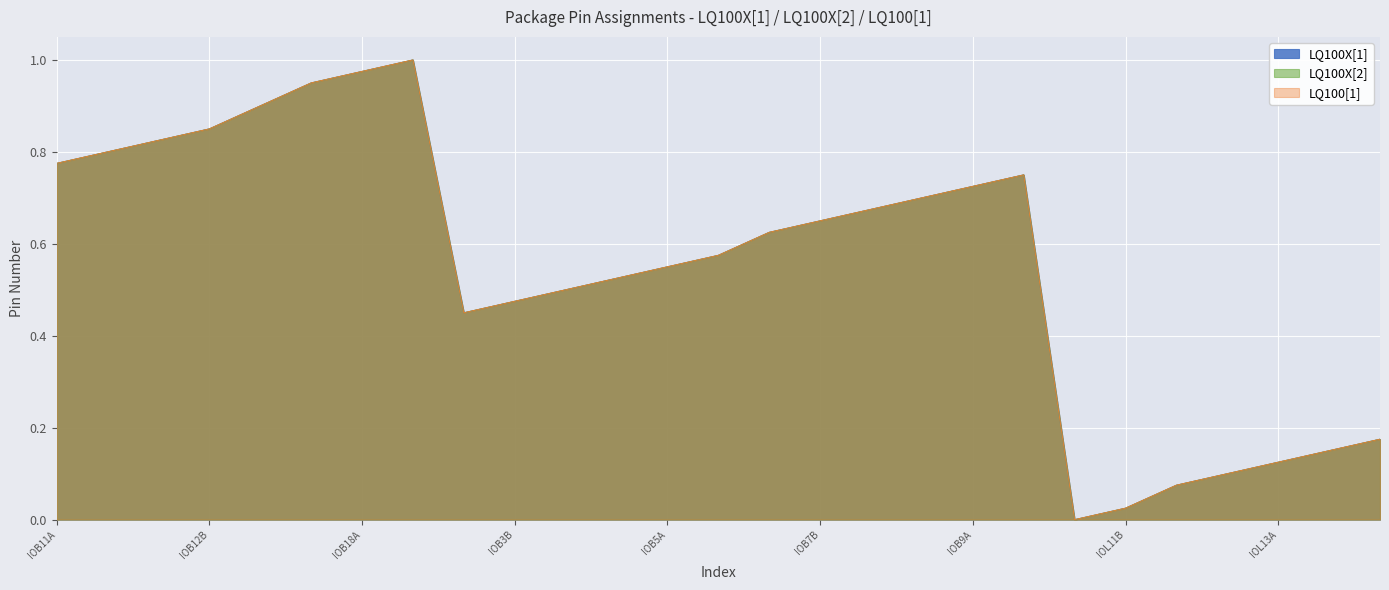

True or false: LQ100[1] has a value of 0.6 at IOL11A.

False